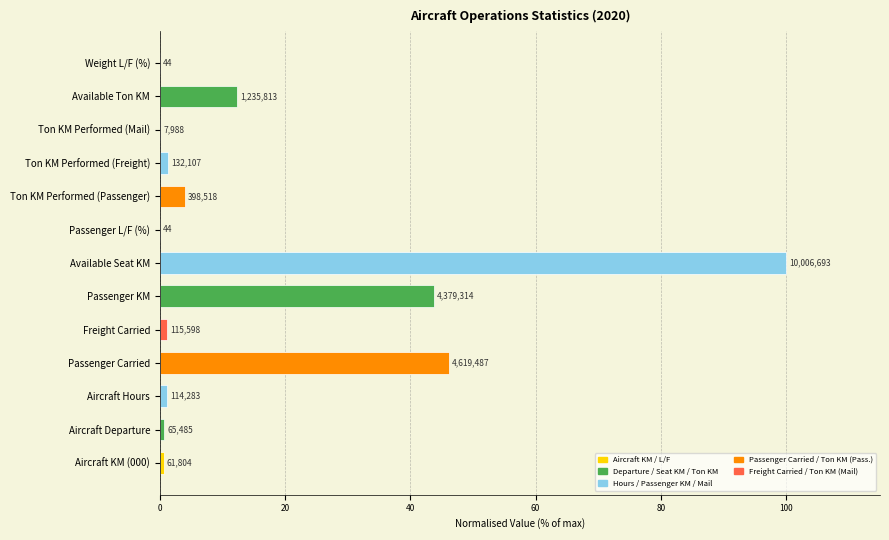

How many bars are there in total?

13